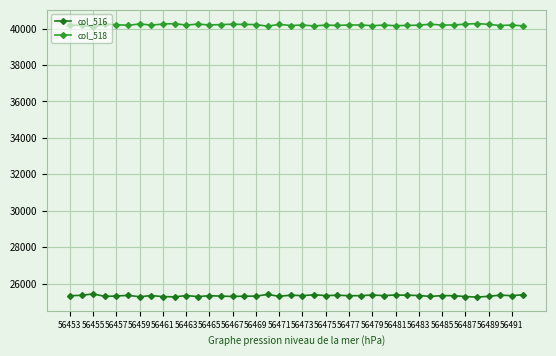

What is the average value of the col_516 series?

25337